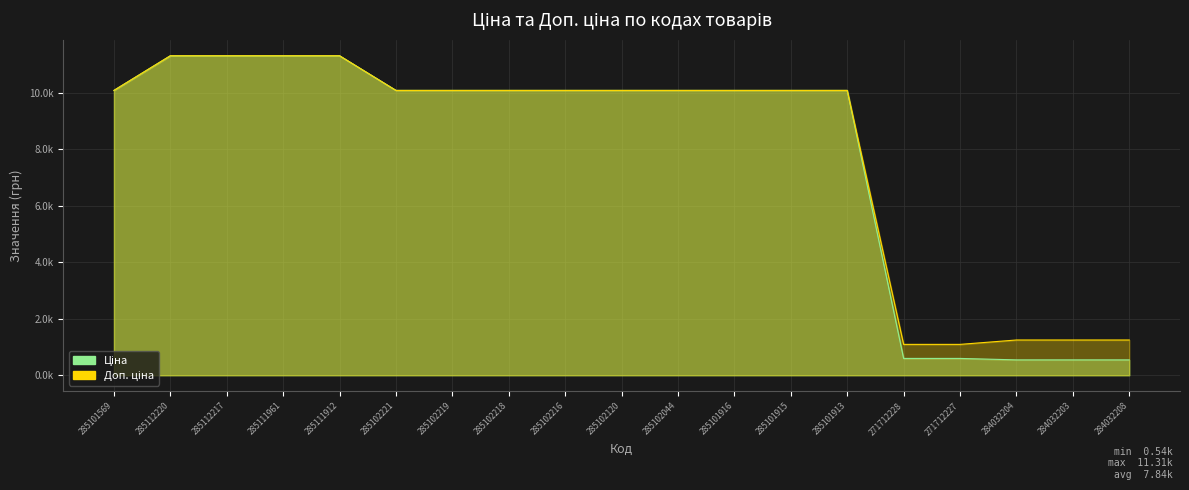

At how many categories does at least one series exceed 10579?

4